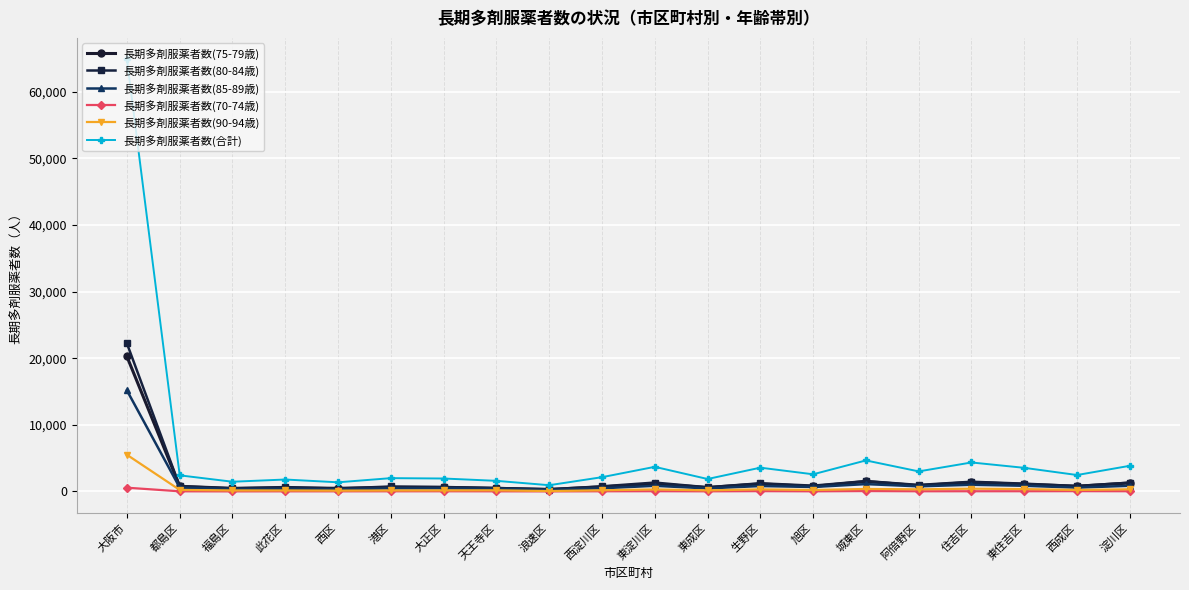

What is the greatest value displayed?

64846